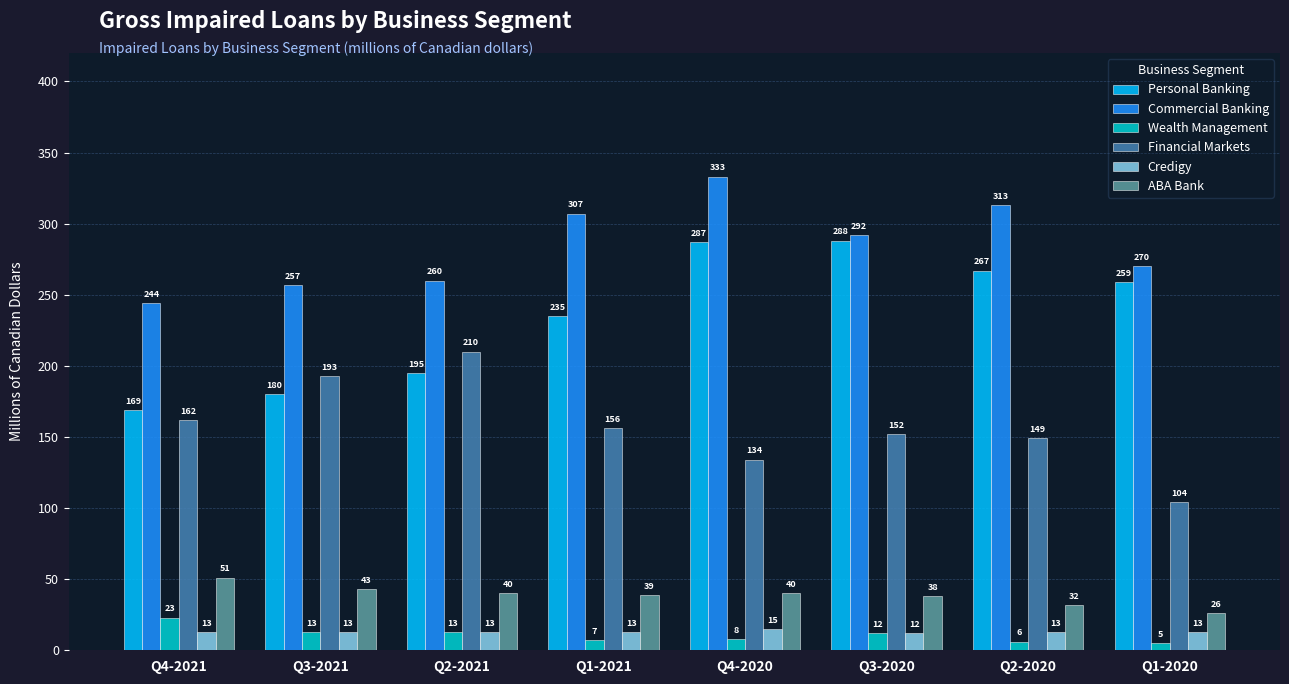

Reading right to left, list all the values displayed in this chart.

Personal Banking: 259	267	288	287	235	195	180	169
Commercial Banking: 270	313	292	333	307	260	257	244
Wealth Management: 5	6	12	8	7	13	13	23
Financial Markets: 104	149	152	134	156	210	193	162
Credigy: 13	13	12	15	13	13	13	13
ABA Bank: 26	32	38	40	39	40	43	51